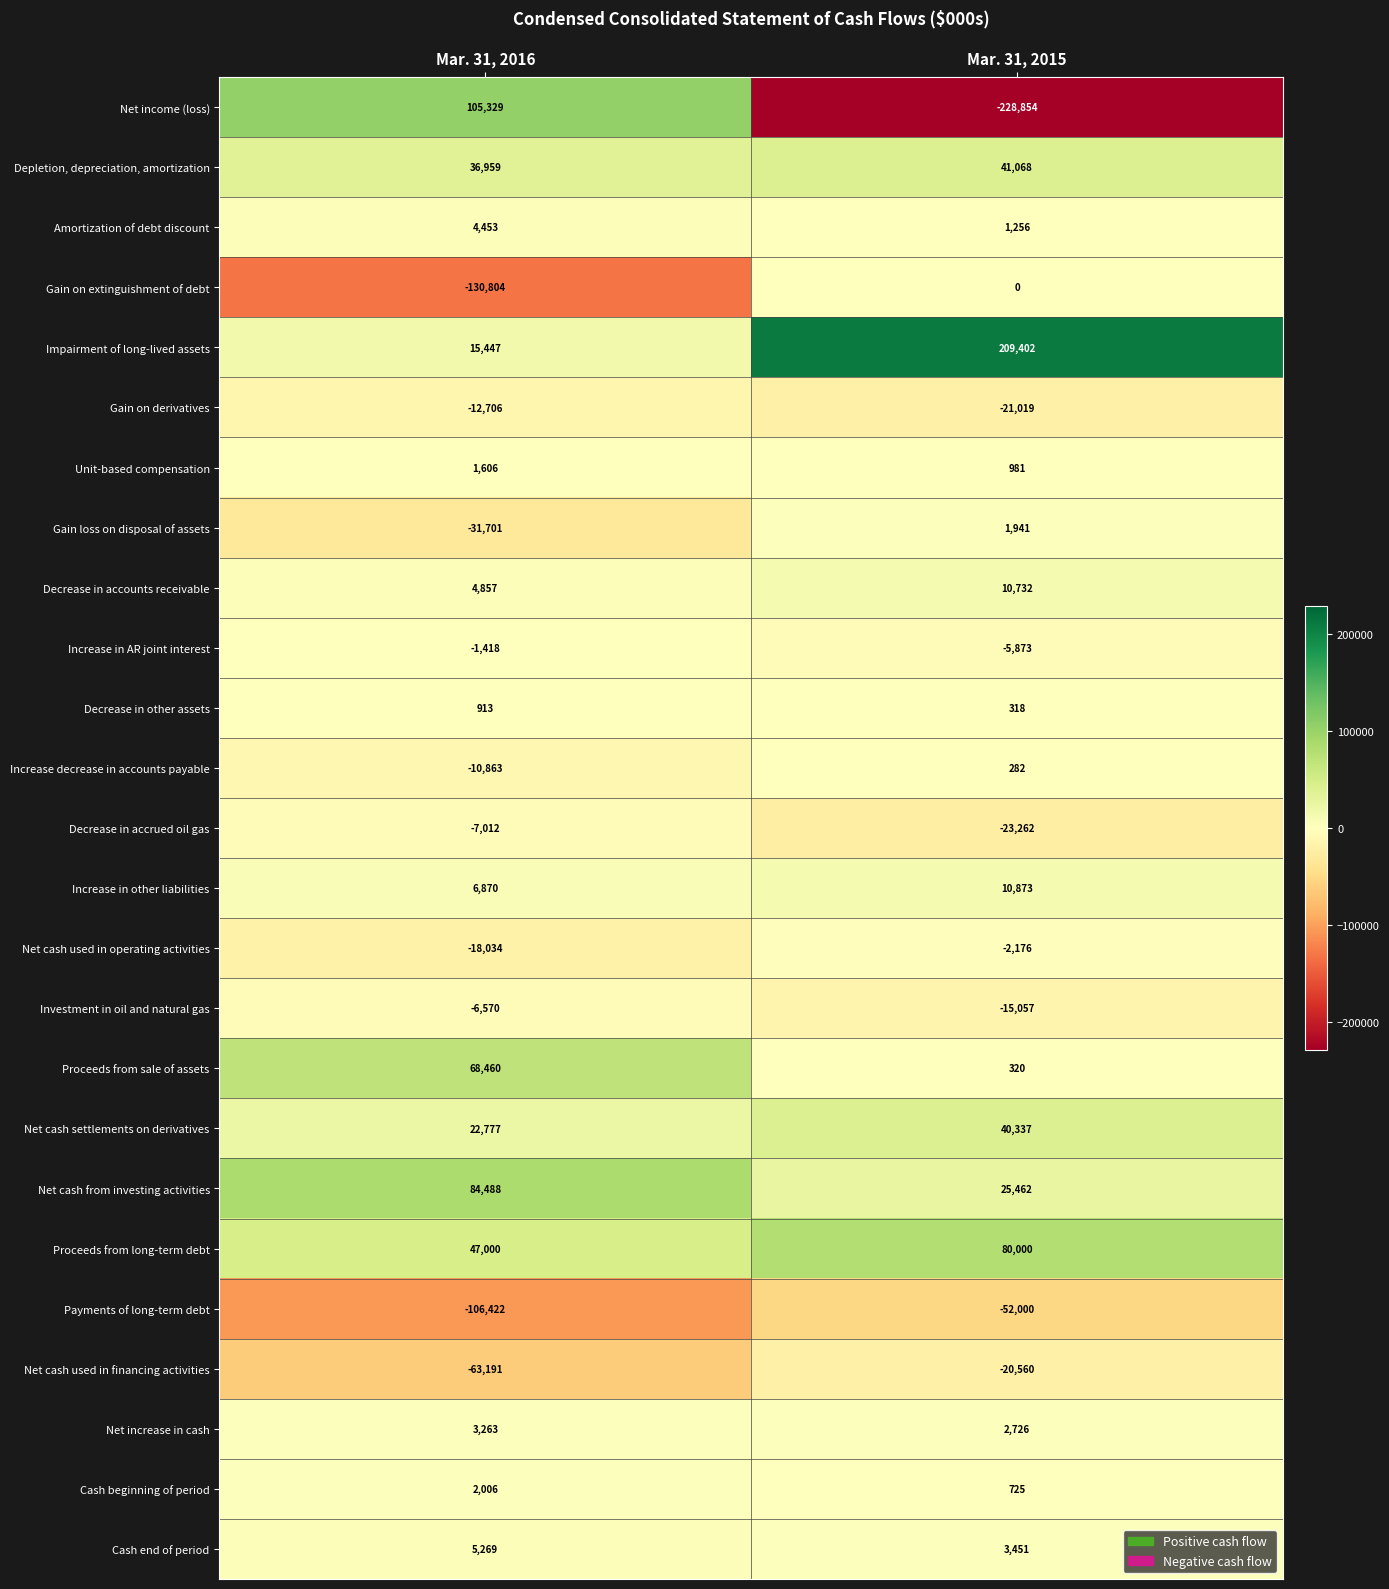

The Impairment of long-lived assets series shows 46322 at Mar. 31, 2015. True or false?

False